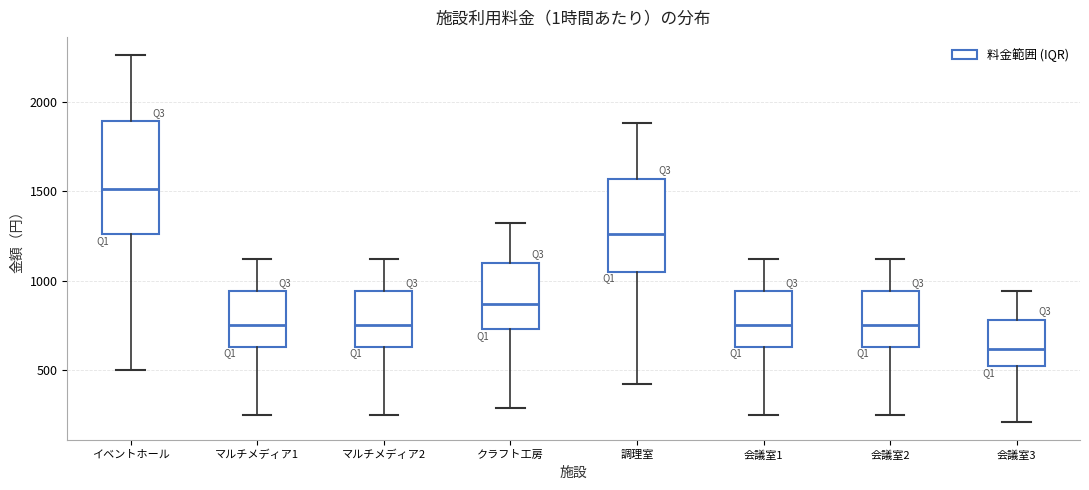

Comparing the boxes themselves (not the whiskers), which one is the tallest?

イベントホール